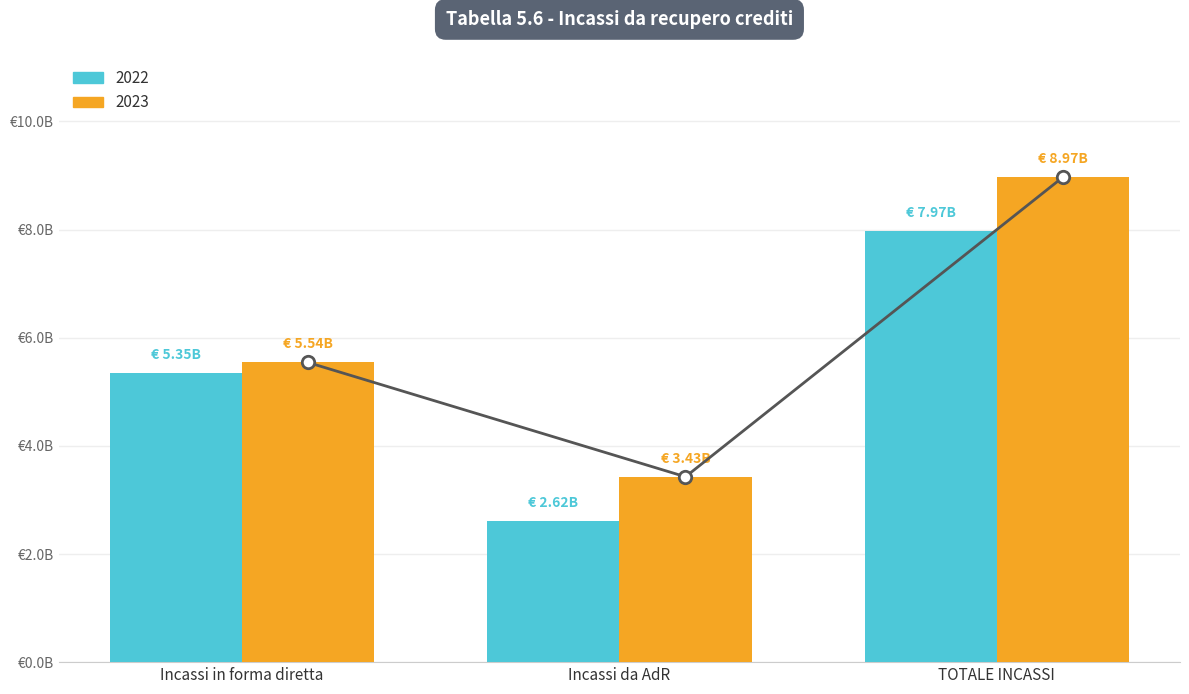

Which series has the largest Y range (max minus min)?

2023